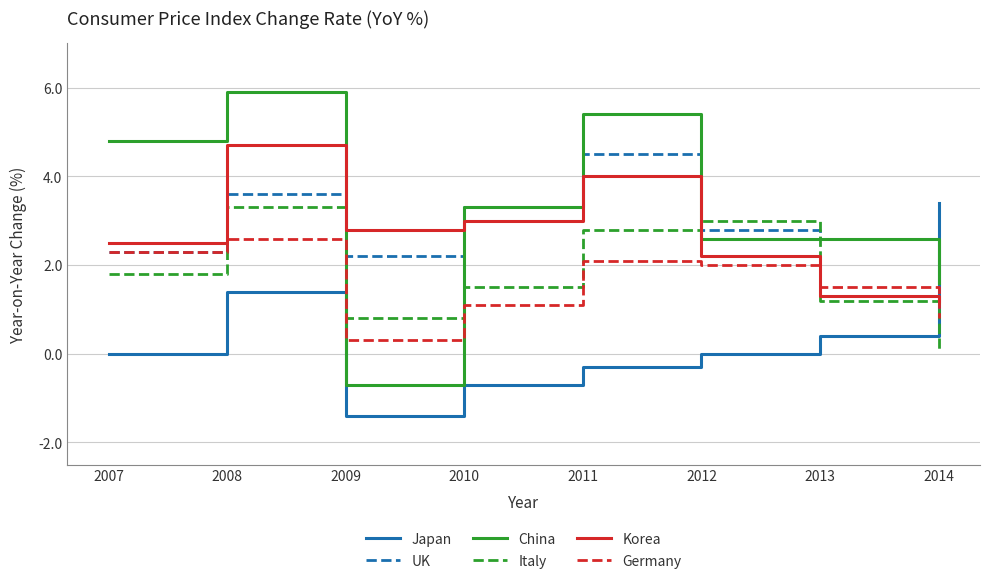

How many values in the Germany series are below 2?

4